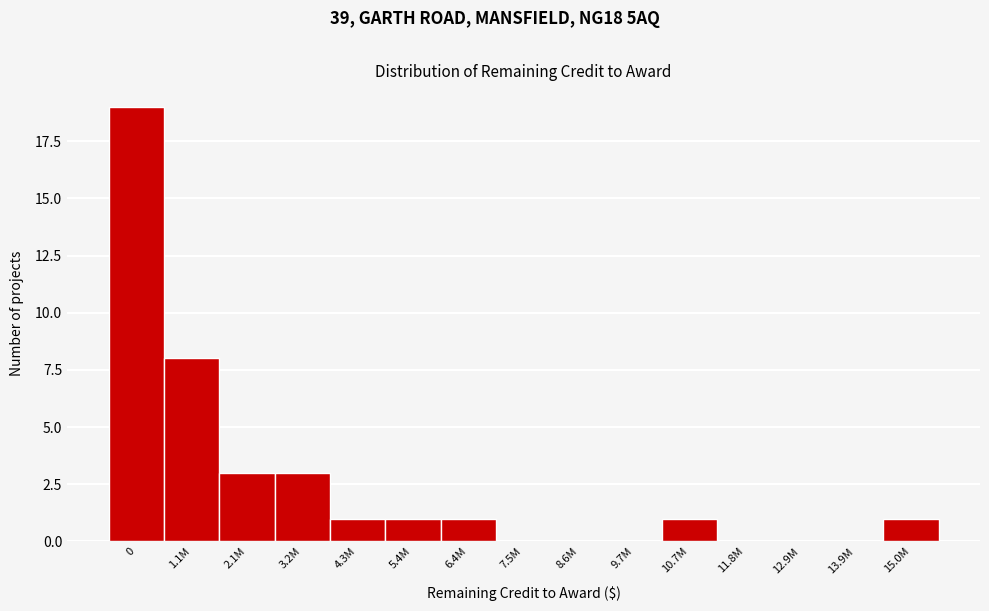

Reading right to left, transcribe all the data shown in this chart.

15.0M=1	13.9M=0	12.9M=0	11.8M=0	10.7M=1	9.7M=0	8.6M=0	7.5M=0	6.4M=1	5.4M=1	4.3M=1	3.2M=3	2.1M=3	1.1M=8	0=19